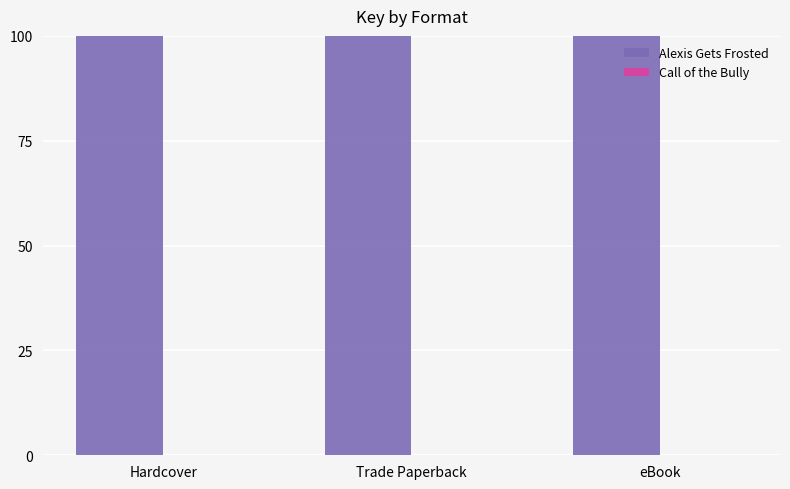

Which series changed the most between Hardcover and Trade Paperback?

Alexis Gets Frosted